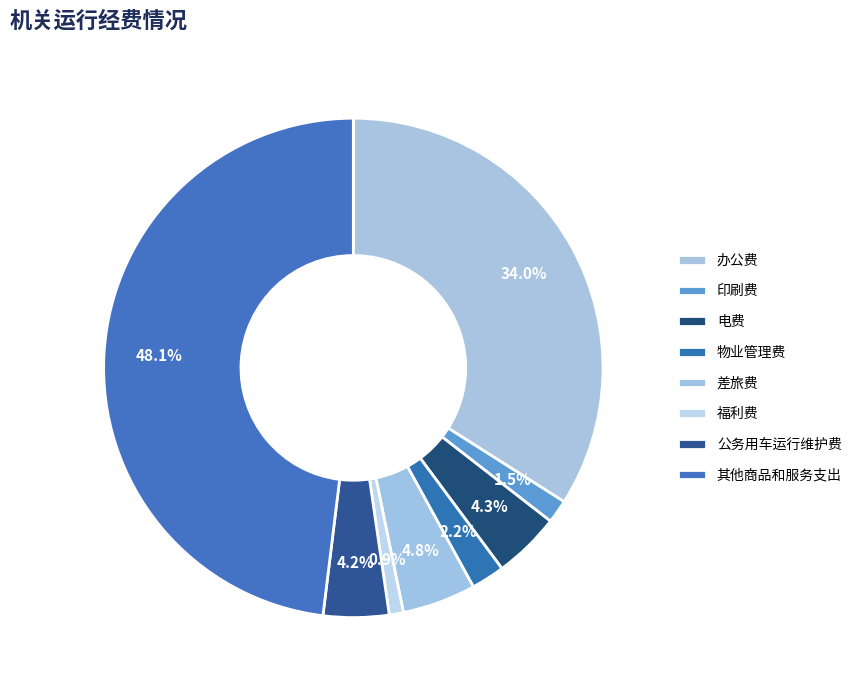

What percentage is NOT represented by 办公费?

66.0%